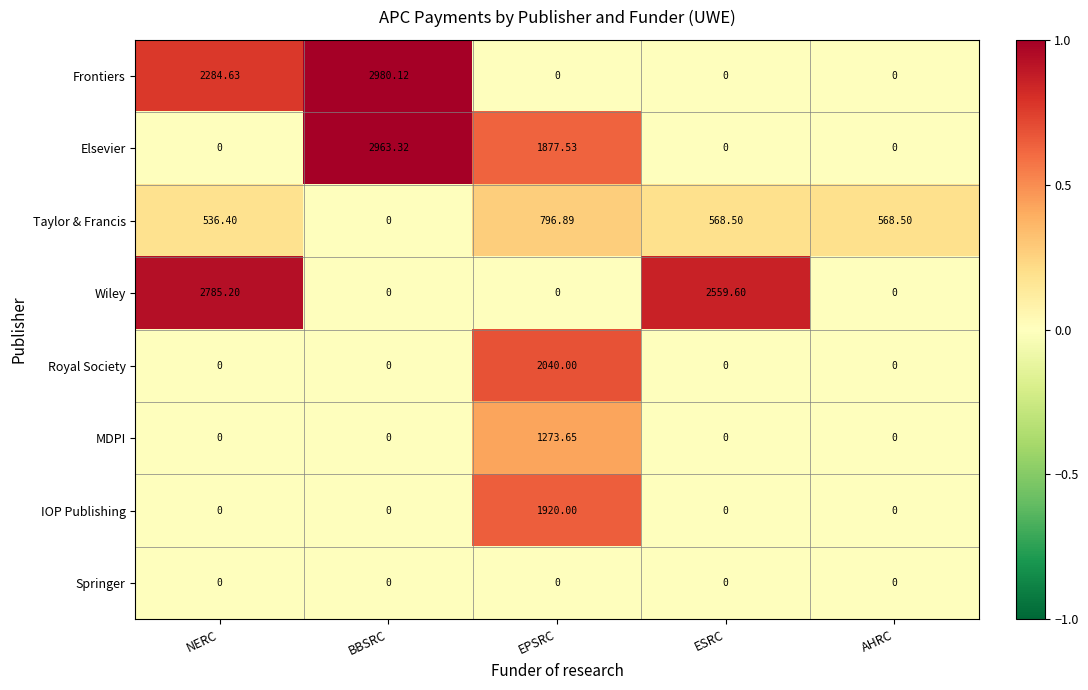

List the series in order of their peak value, highest first.

Frontiers, Elsevier, Wiley, Royal Society, IOP Publishing, MDPI, Taylor & Francis, Springer